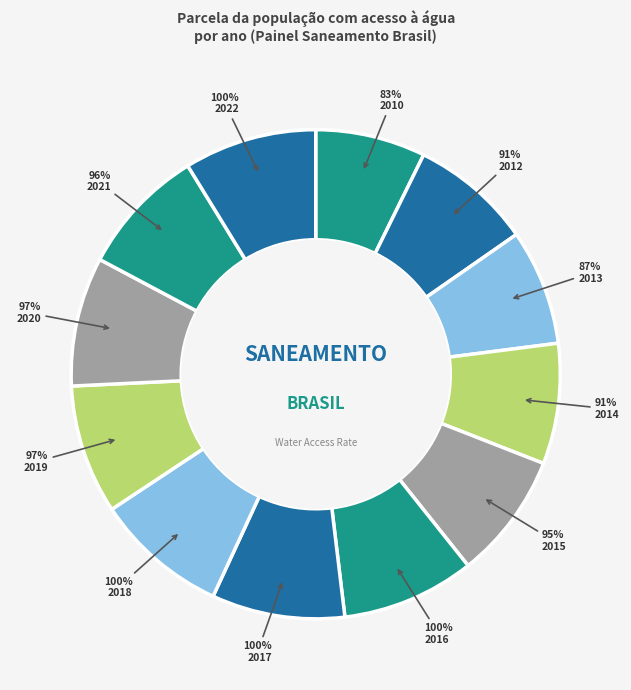

Combined, do 2020 and 2018 account for over 50%?

No